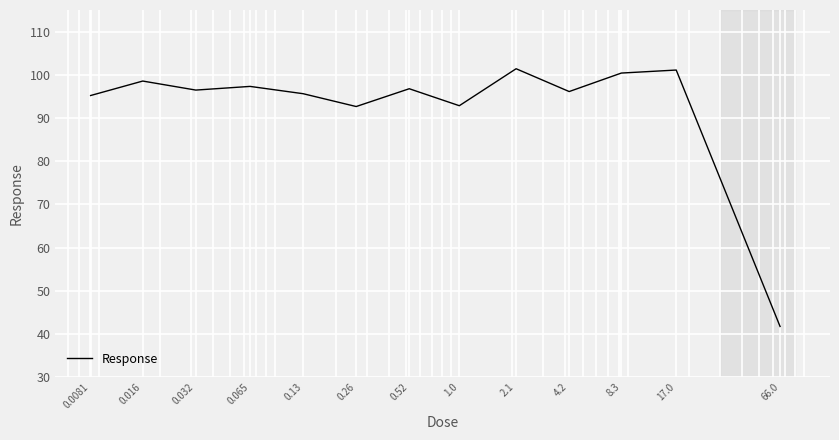

What is the average value?

92.8